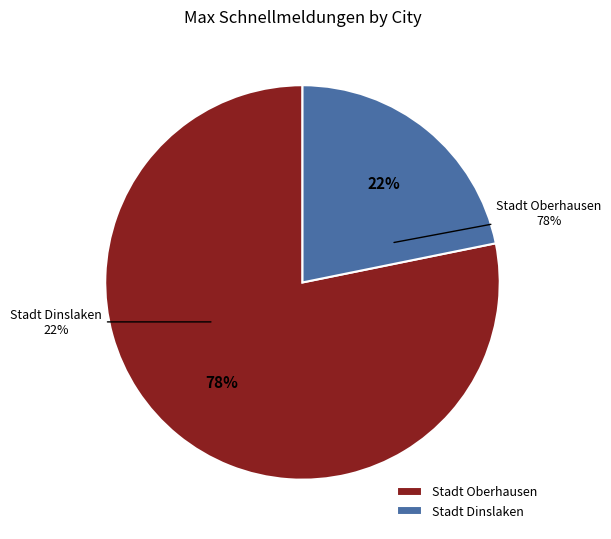

Is it true that Stadt Oberhausen is 71% of the pie?

False